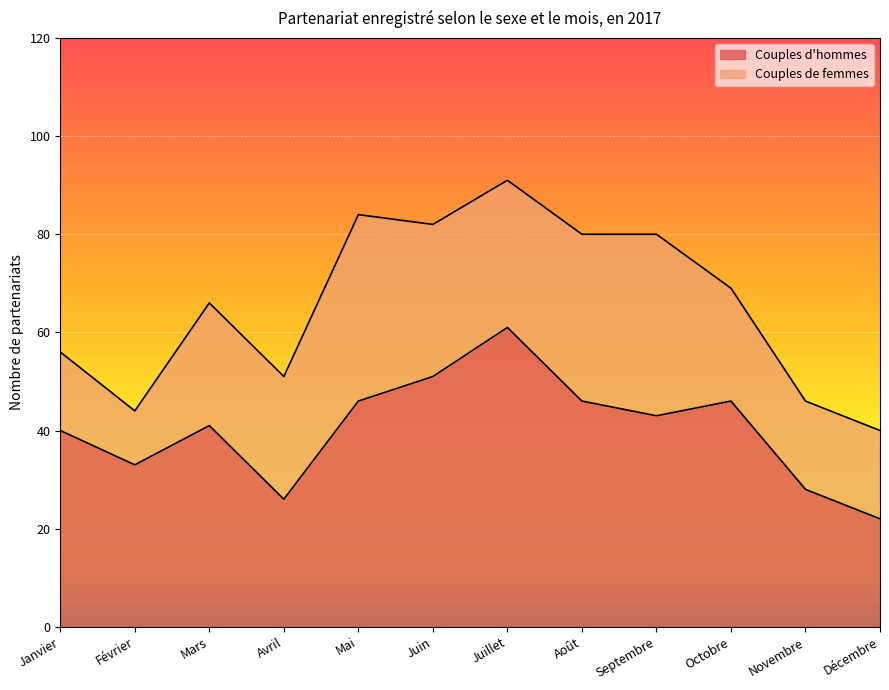

What is the difference between the maximum and minimum values?

39